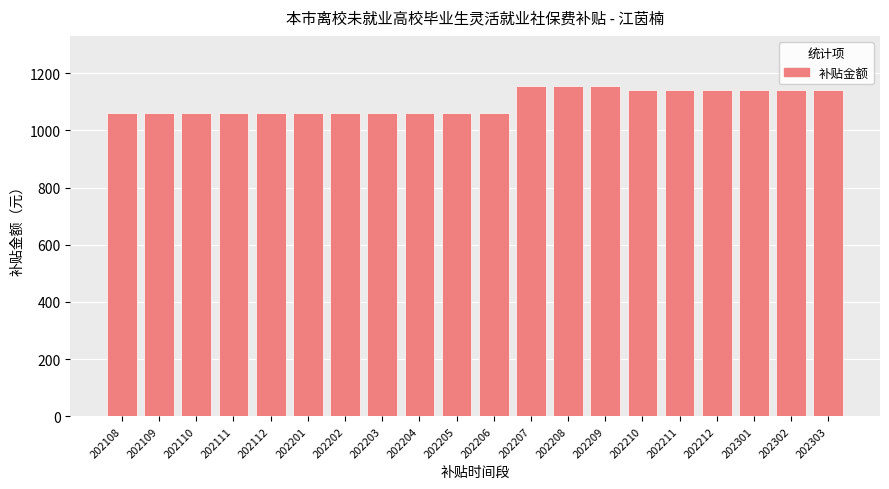

What is the greatest value displayed?

1157.3